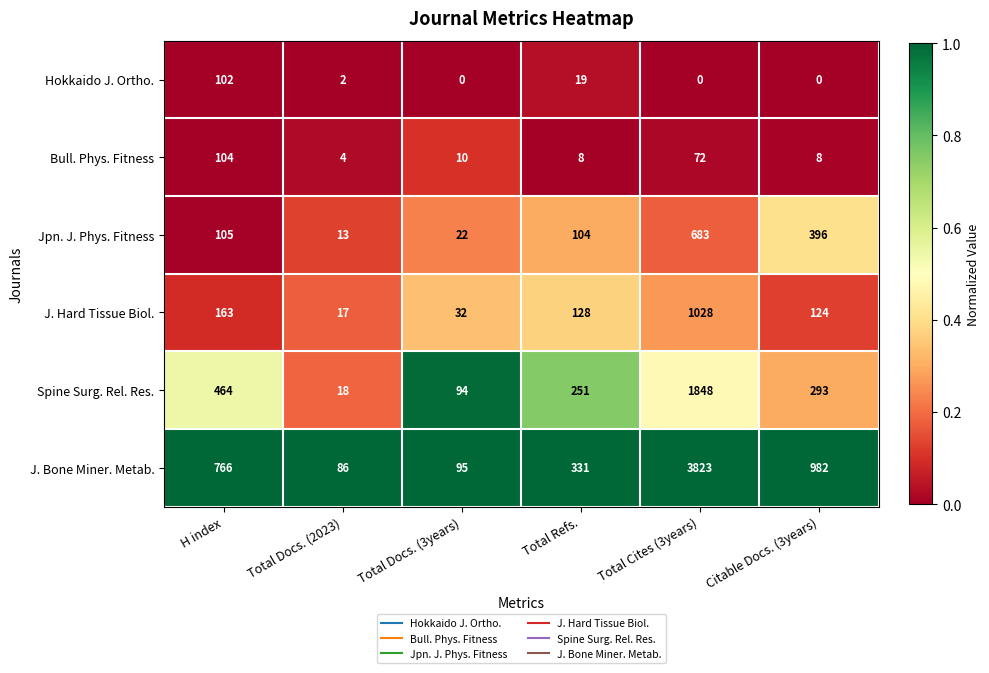

Is it true that J. Hard Tissue Biol. equals 163 at H index?

True